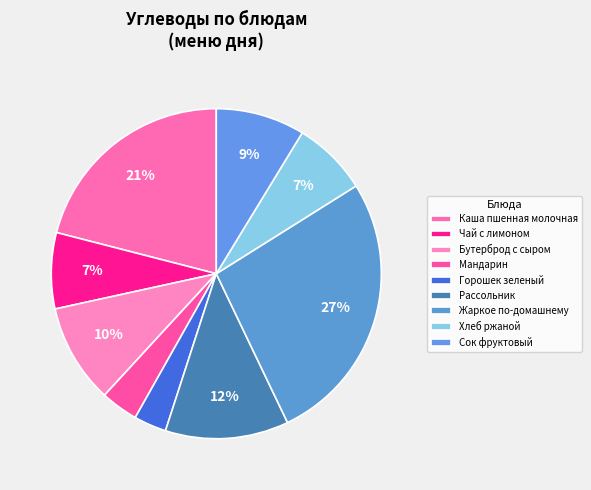

How many segments does this pie chart have?

9